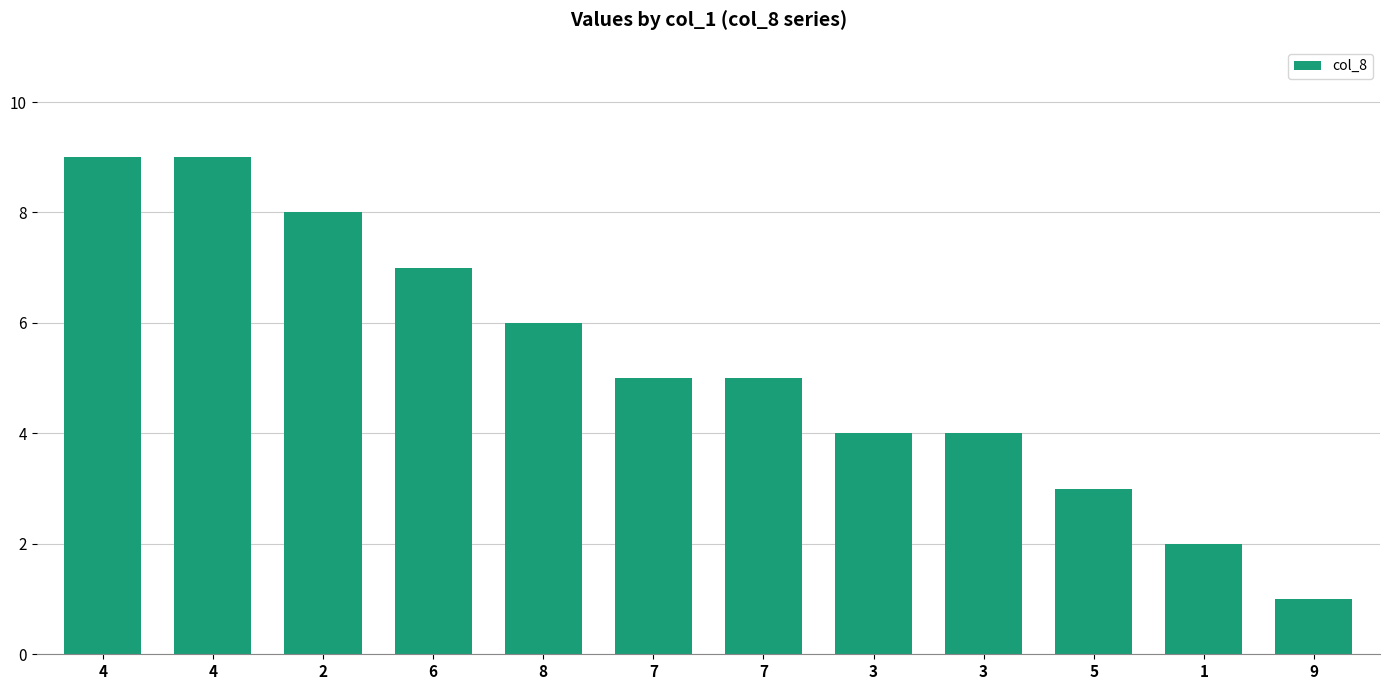

Does the chart contain any negative values?

No